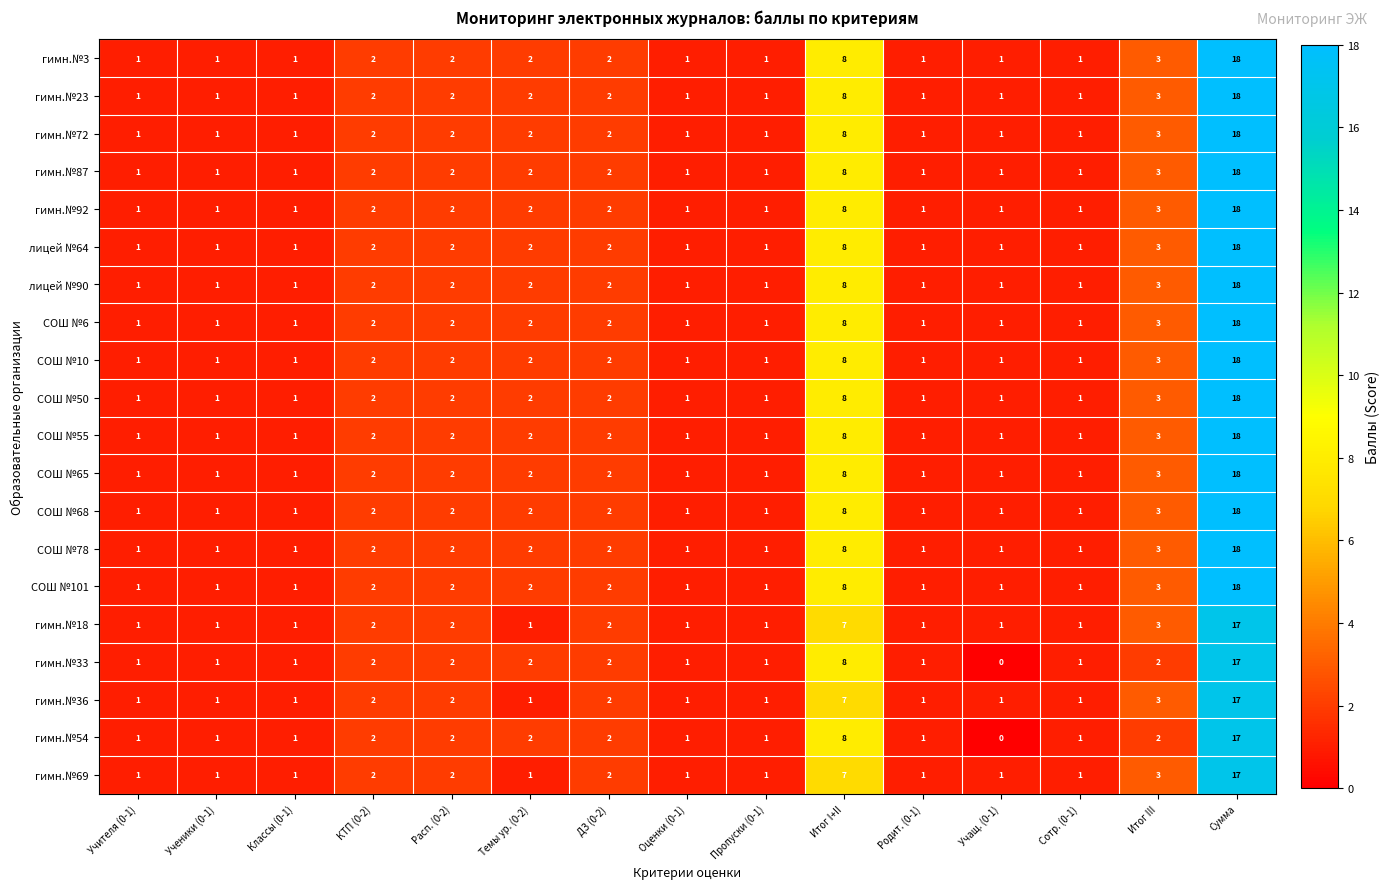

The value of гимн.№92 at Расп. (0-2) is 2. True or false?

True